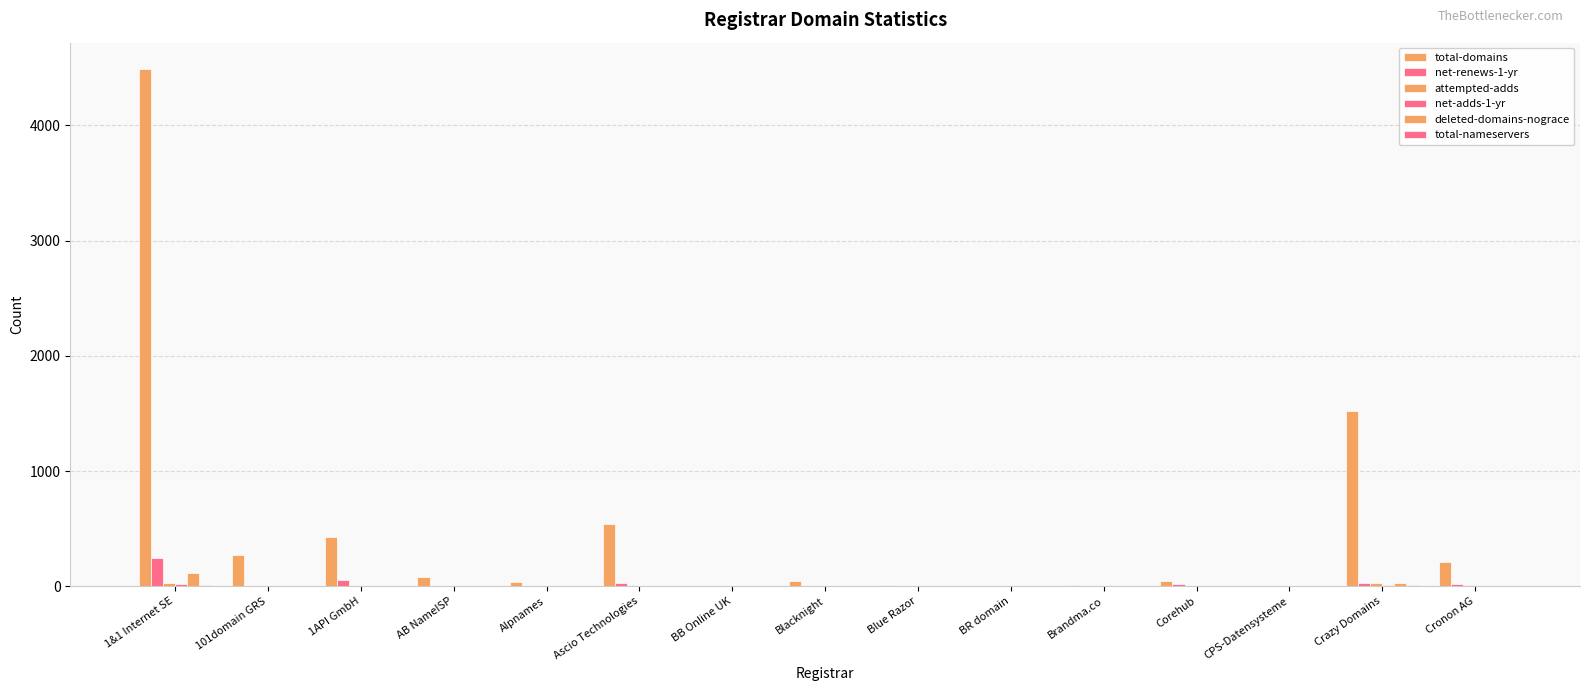

What is the difference between the second highest and minimum values in the total-nameservers series?

7